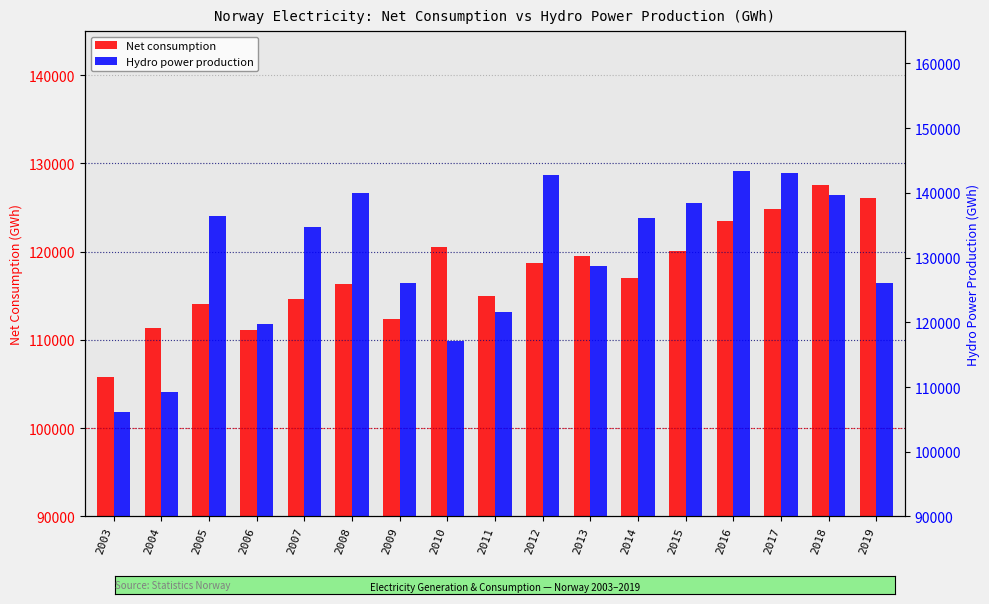

What is the total value across all series at 2018?

267252